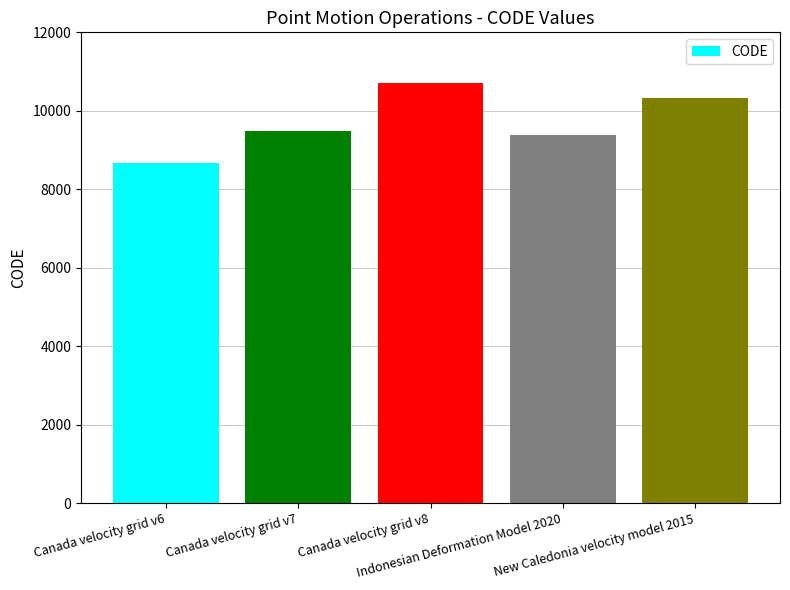

How many bars are there in total?

5